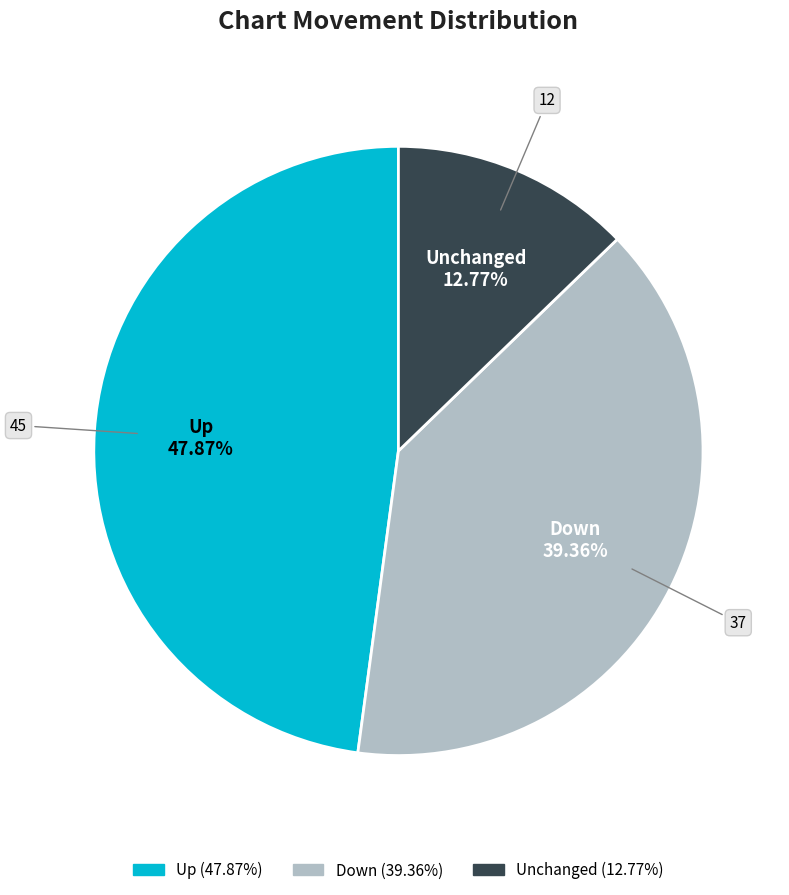

Approximately how many times larger is the value at Unchanged compared to Down?

0.3